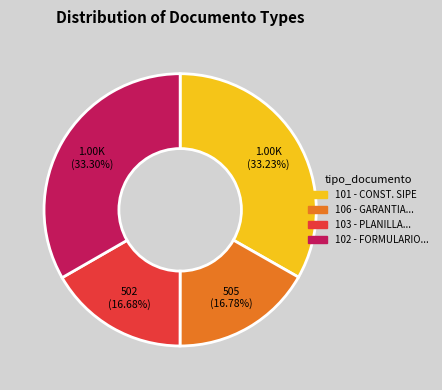

Is there any slice that represents more than half of the pie?

No